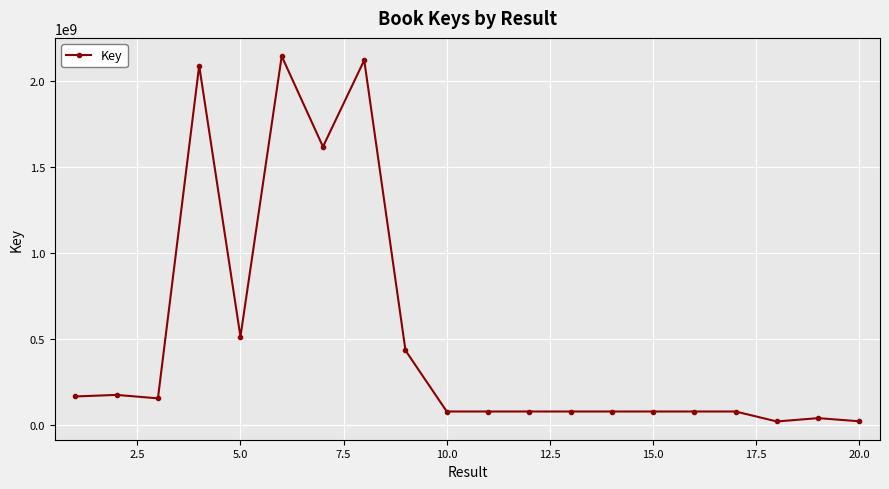

True or false: the data has more than 1 interior local peaks.

True